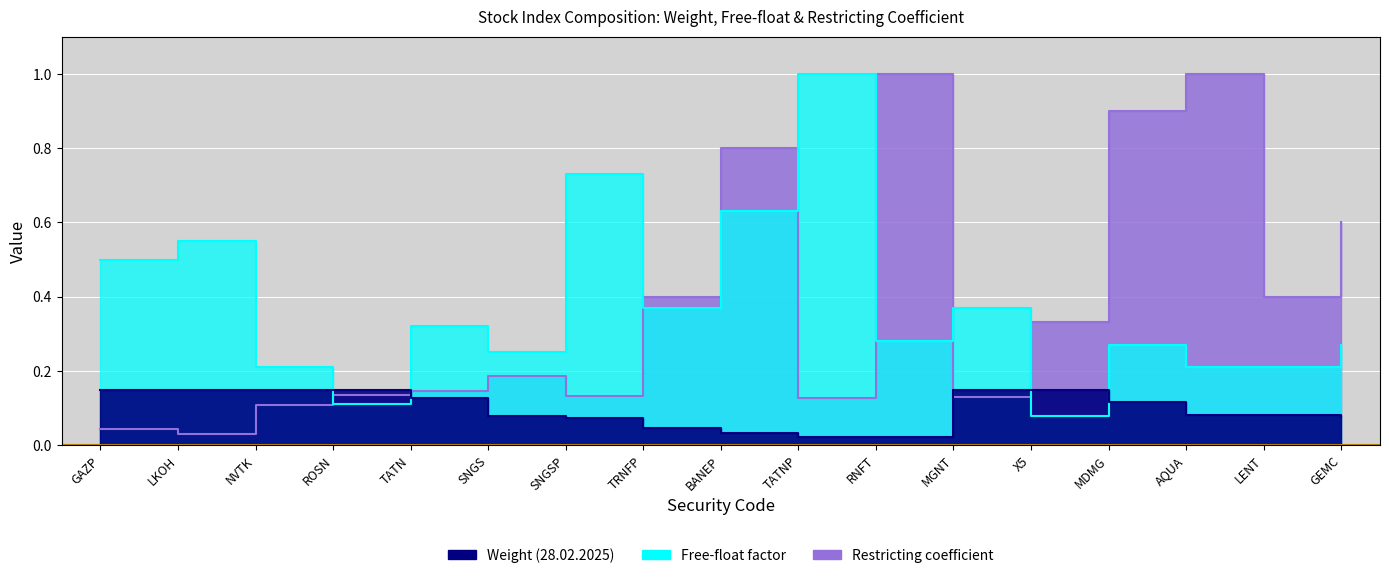

Which series has the widest spread of values?

Restricting coefficient